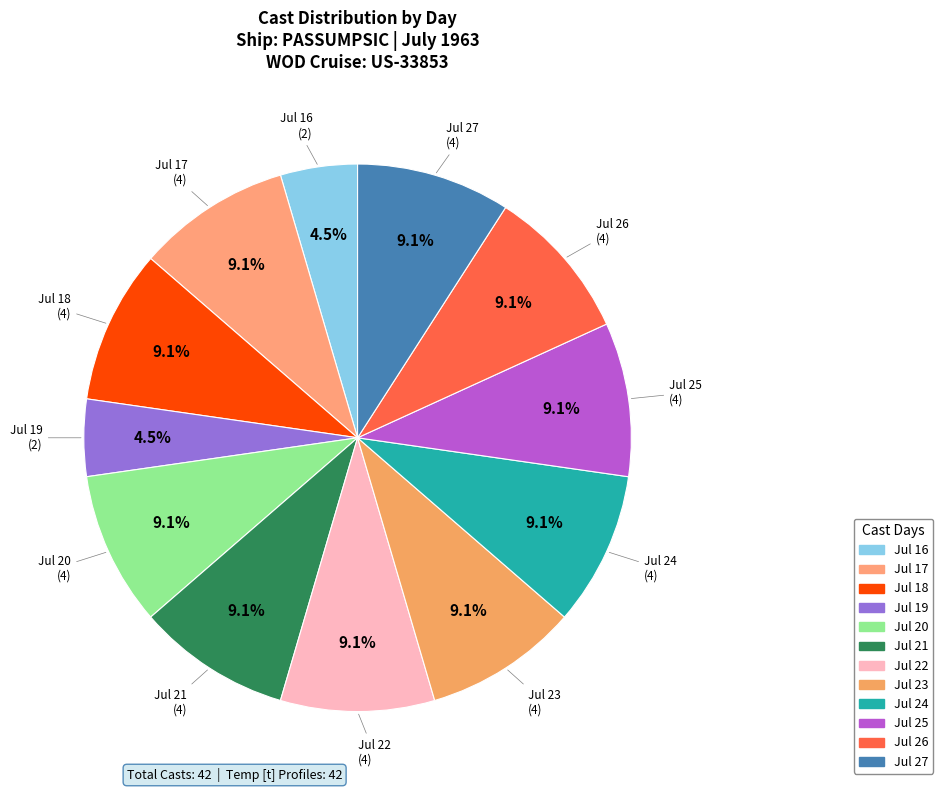

Which category has the smallest portion of the pie?

16